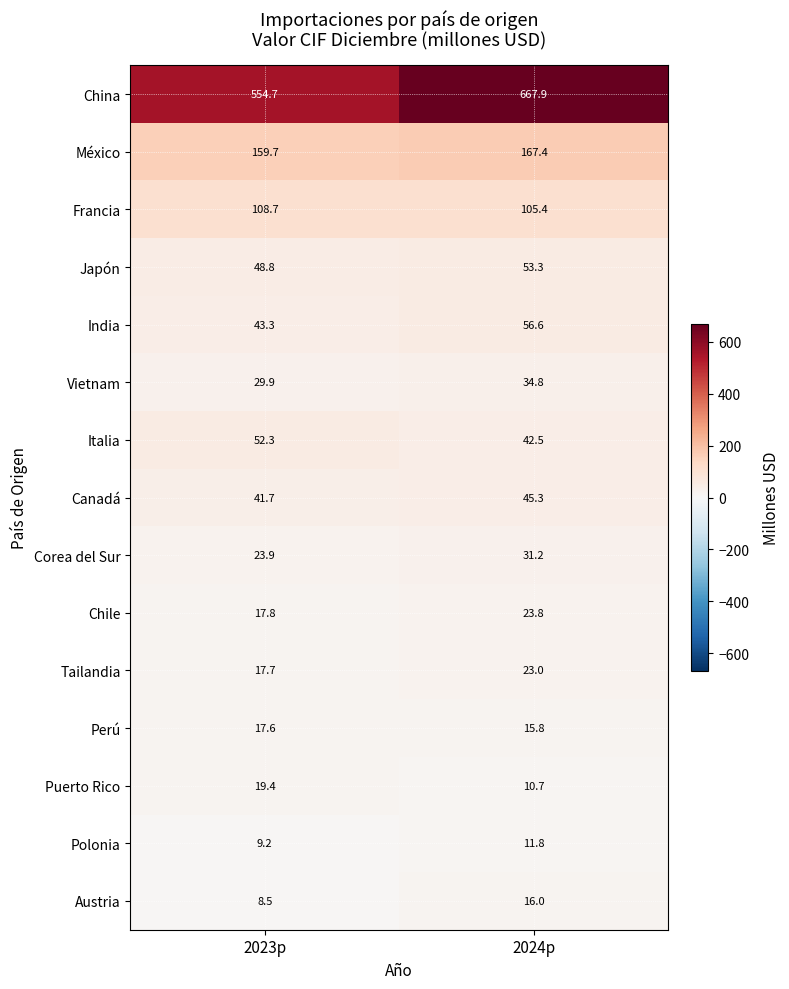

What is the spread (max minus min) of values at 2024p?

657.2